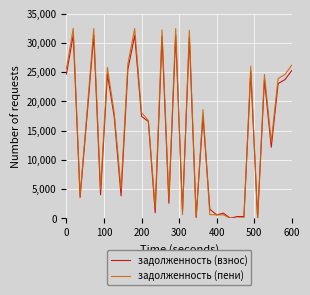

What is the sum of all задолженность (пени) values?

520980.0